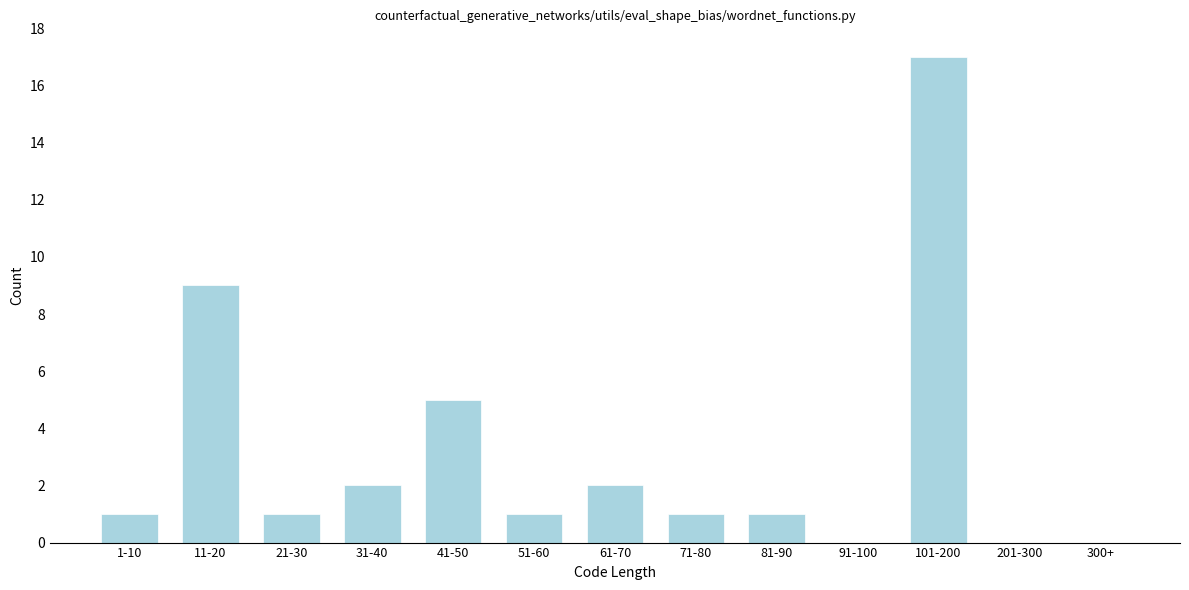

Reading left to right, transcribe all the data shown in this chart.

1-10=1	11-20=9	21-30=1	31-40=2	41-50=5	51-60=1	61-70=2	71-80=1	81-90=1	91-100=0	101-200=17	201-300=0	300+=0